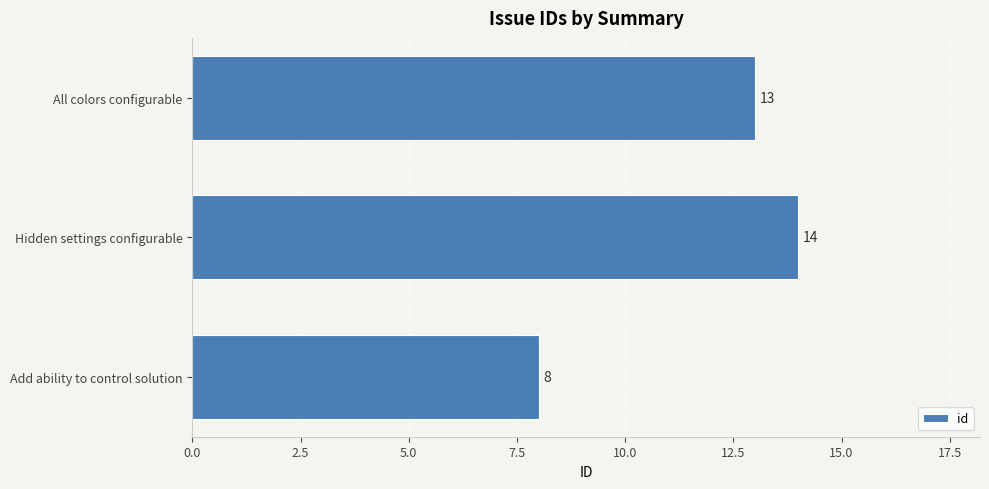

The value at Hidden settings configurable is 4. True or false?

False